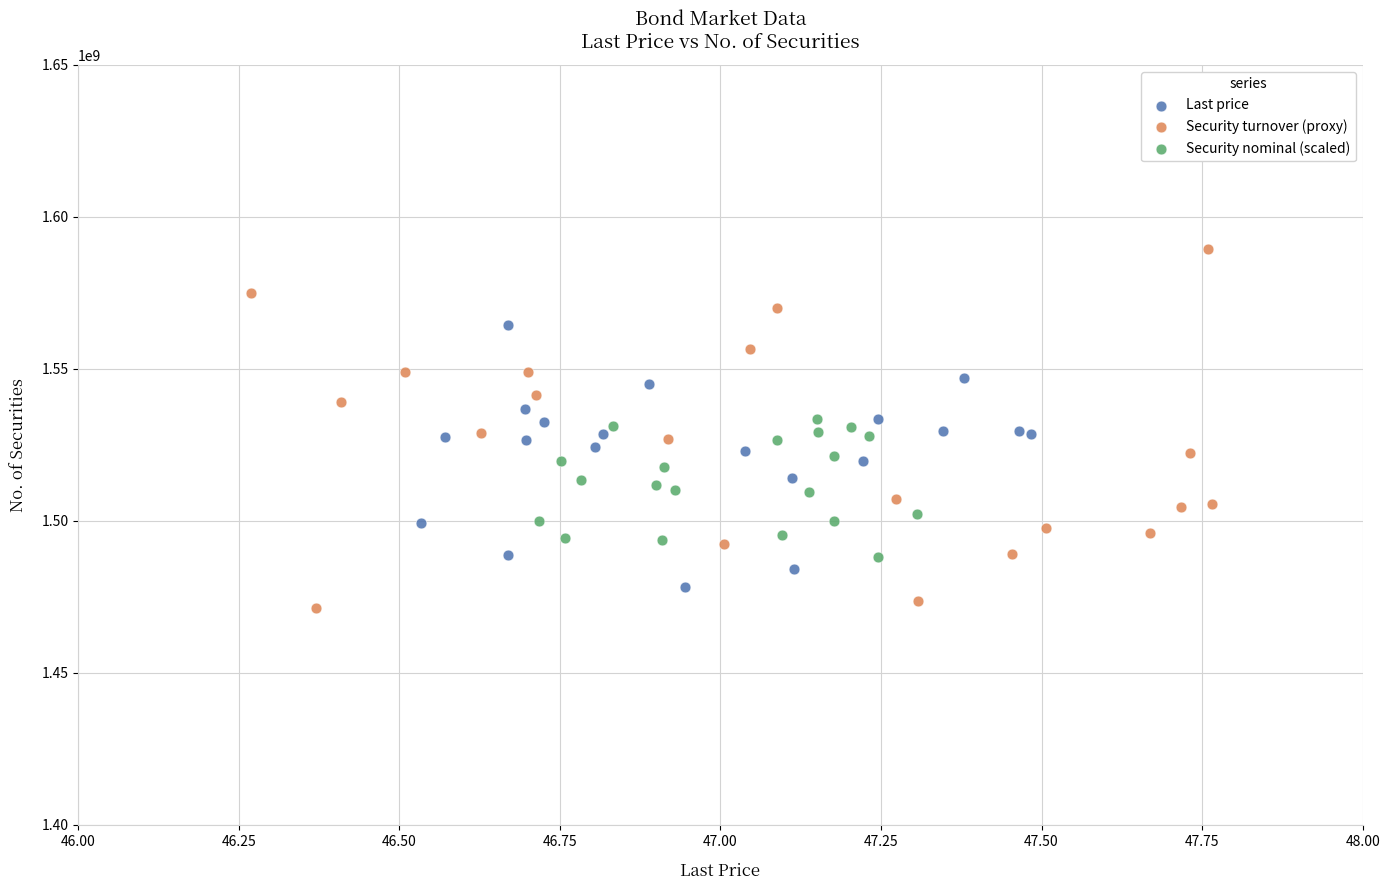

Which series reaches the maximum Y coordinate?

Security turnover (proxy)